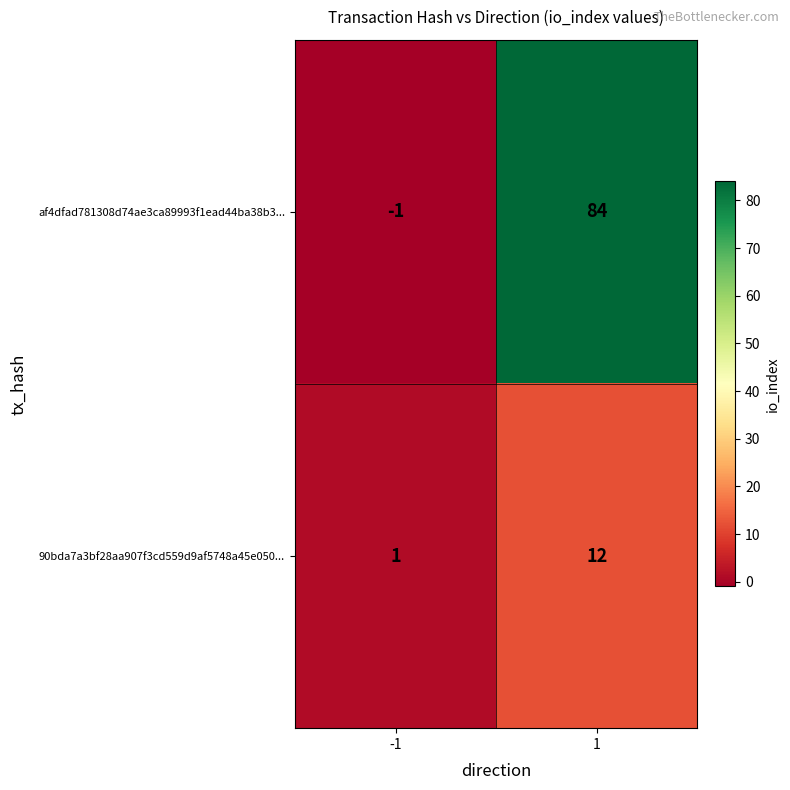

Rank the series by their maximum value, from highest to lowest.

af4dfad781308d74ae3ca89993f1ead44ba38b3..., 90bda7a3bf28aa907f3cd559d9af5748a45e050...